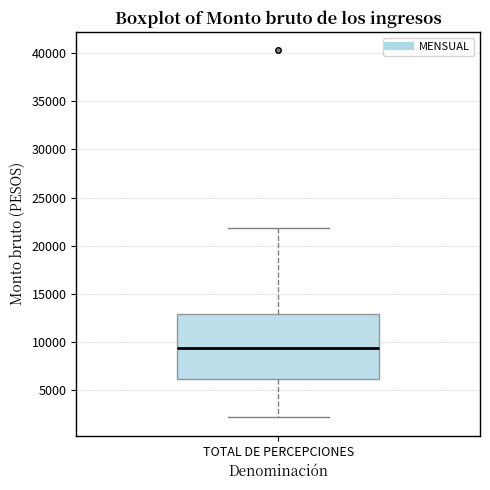

Where is the upper edge of the box for TOTAL DE PERCEPCIONES on the y-axis? The values are not printed on the chart, so give them approximately, as read against the axis.

13000